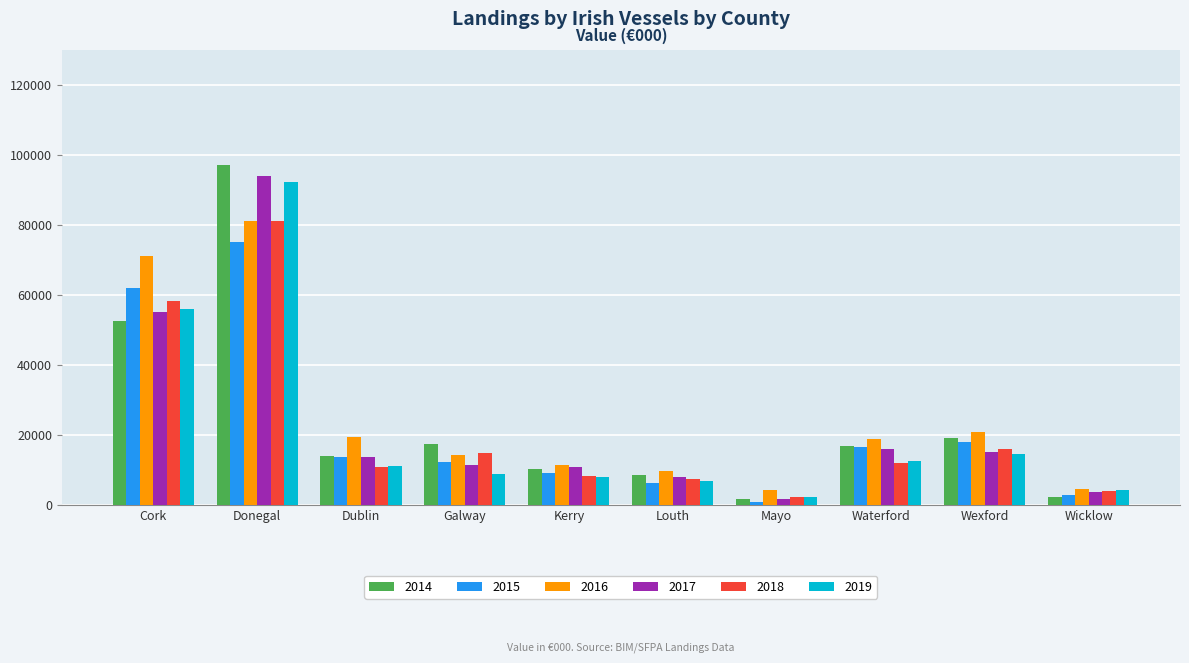

What is the maximum value shown in the chart?

96971